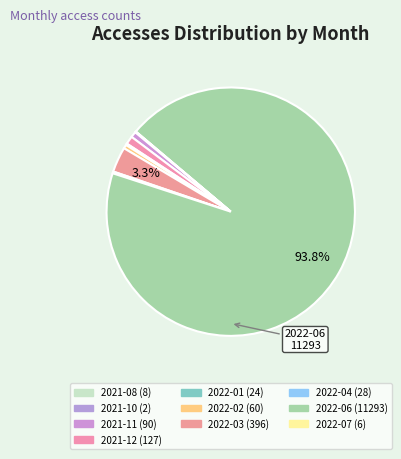

Which slice is the largest?

2022-06